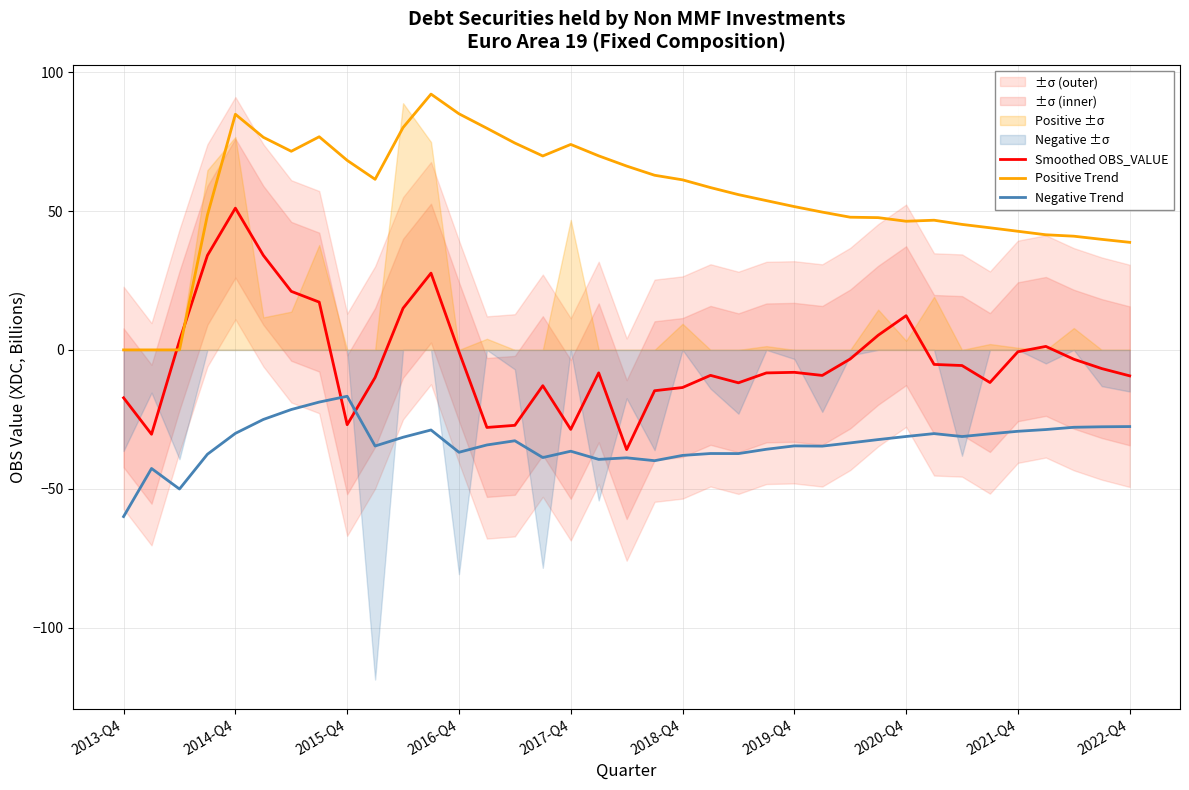

How many positive values does the Smoothed OBS_VALUE series have?

11